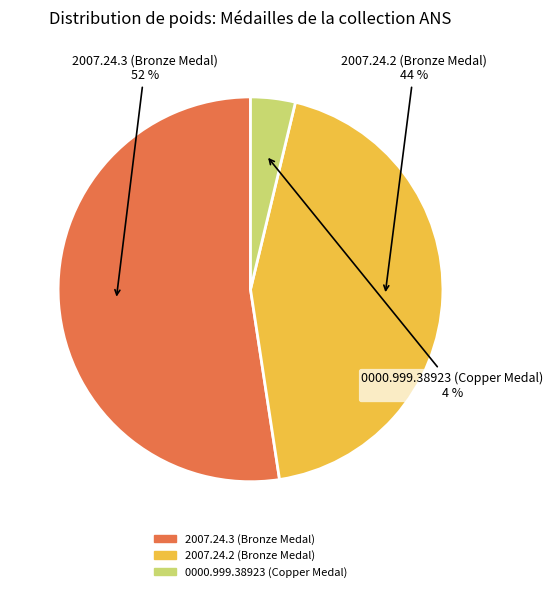

Which category has the biggest portion of the pie?

2007.24.3 (Bronze Medal)